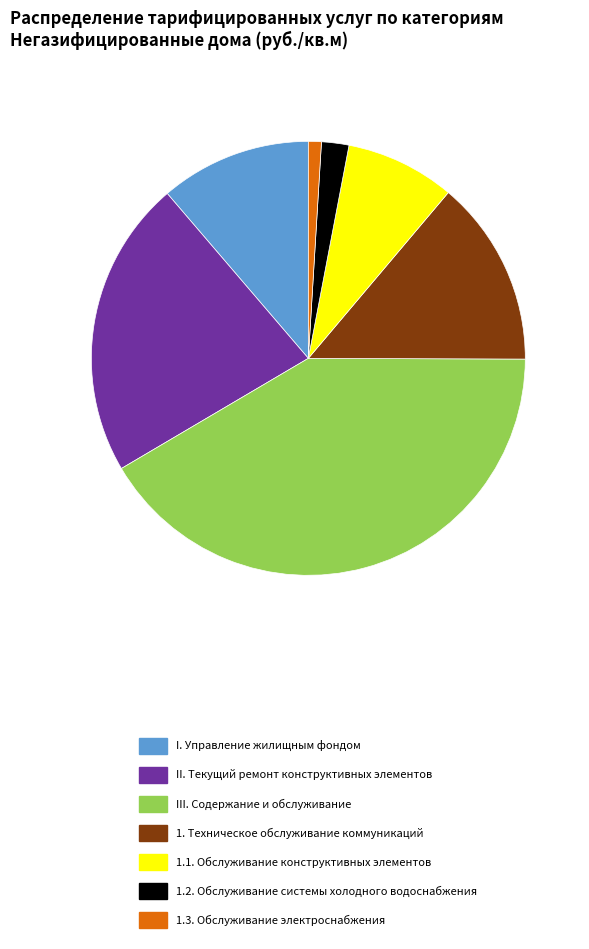

Which category has the smallest portion of the pie?

1.3. Обслуживание электроснабжения